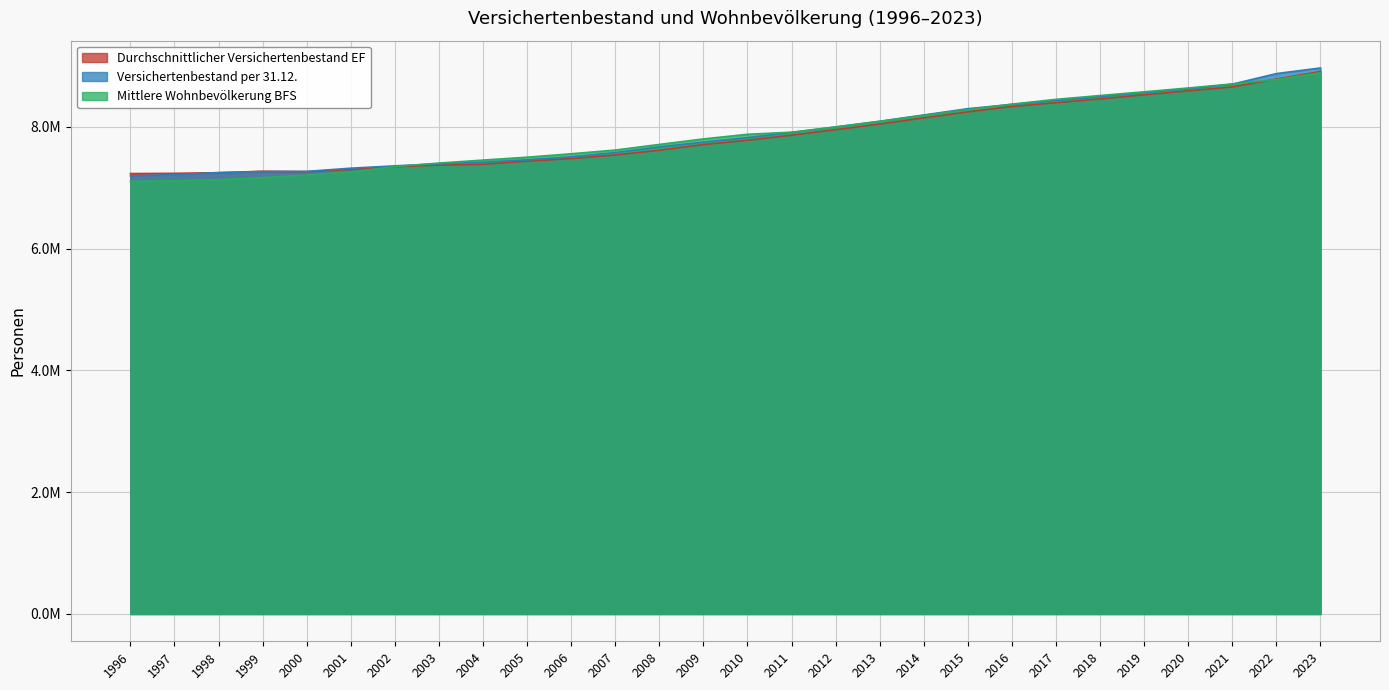

What is the lowest value of the Versichertenbestand per 31.12. series?

7194754.0